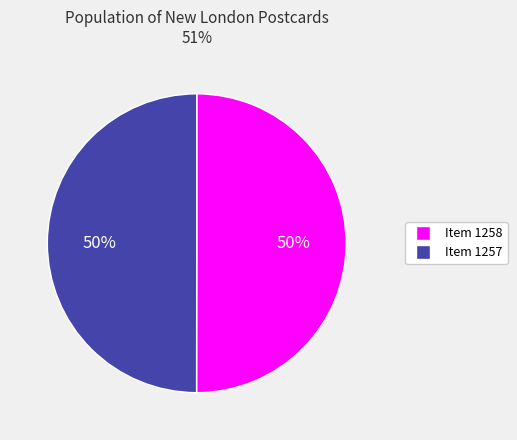

What percentage is the Item 1258 slice, to the nearest percent?

50%